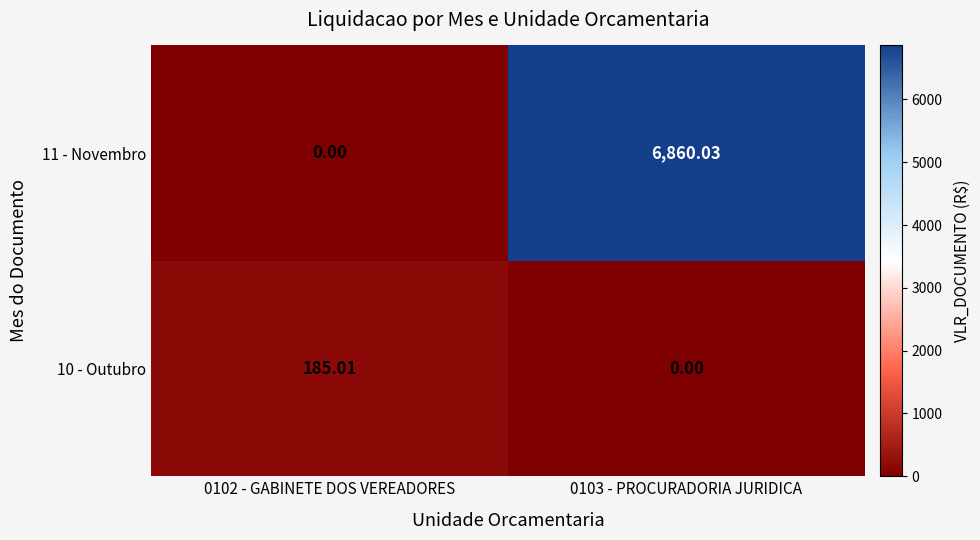

Is the value of 10 - Outubro at 0102 - GABINETE DOS VEREADORES greater than the value of 11 - Novembro at 0102 - GABINETE DOS VEREADORES?

Yes